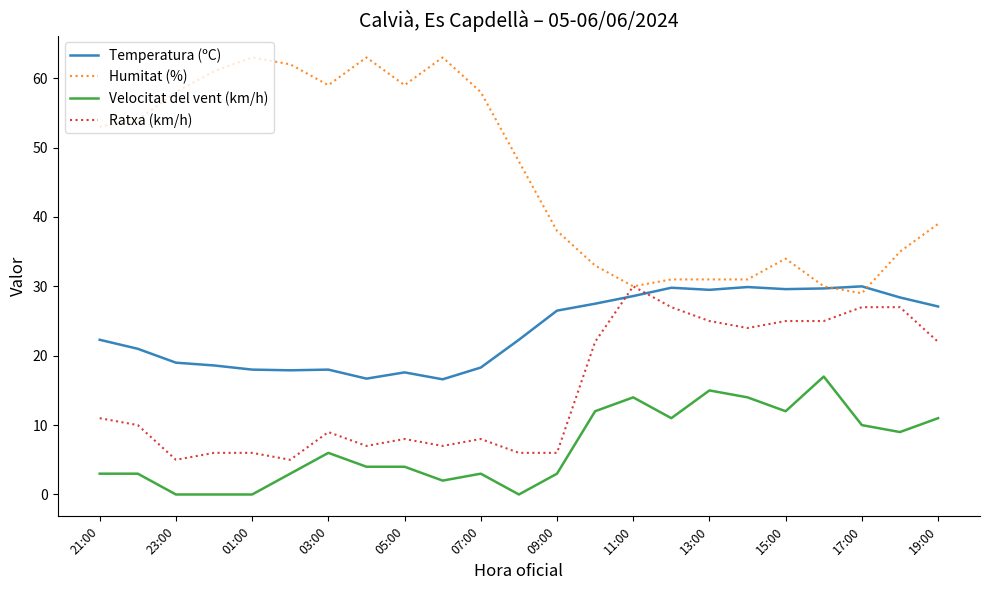

Rank the series by their average value, from lowest to highest.

Velocitat del vent (km/h), Ratxa (km/h), Temperatura (ºC), Humitat (%)